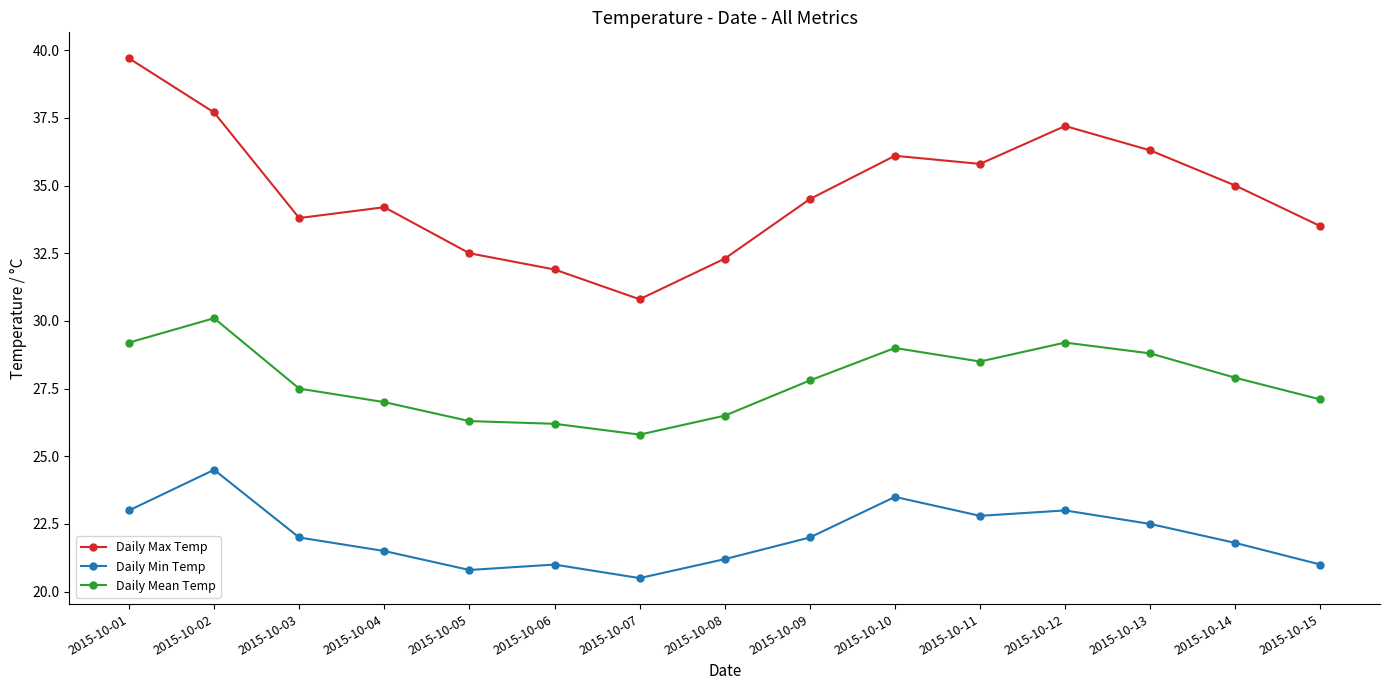

The value of Daily Max Temp at 2015-10-13 is 36.3. True or false?

True